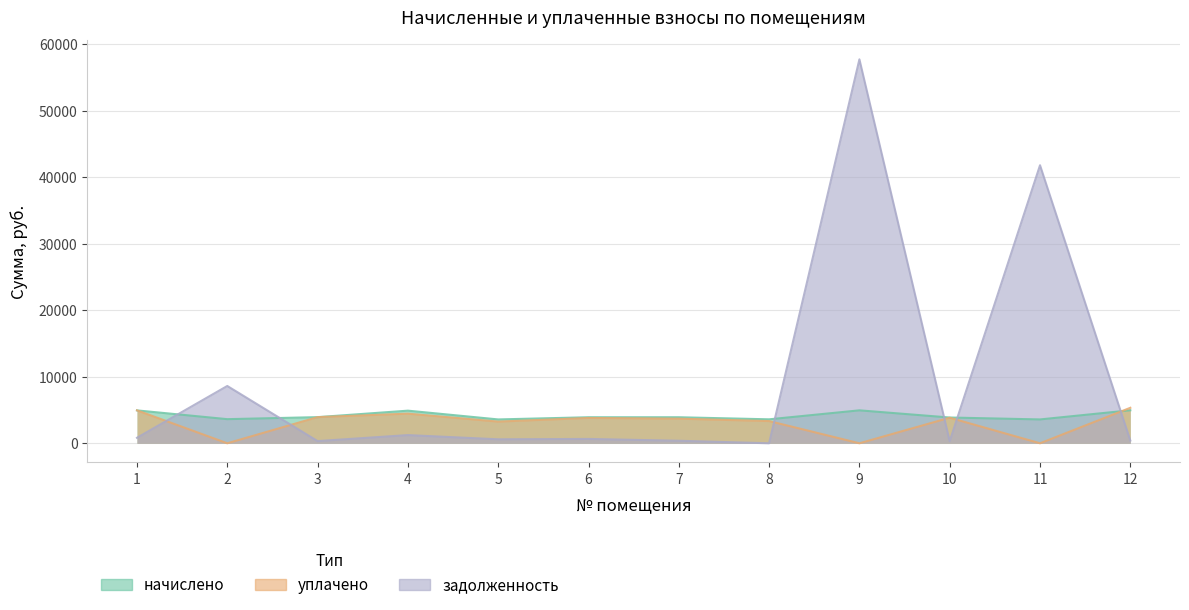

Rank the series at 7 from highest to lowest value.

начислено, уплачено, задолженность